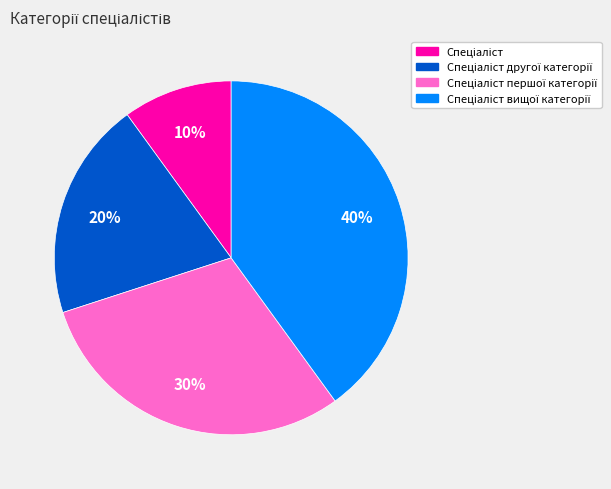

To the nearest percent, what is the difference between the largest and smallest slice percentages?

30%